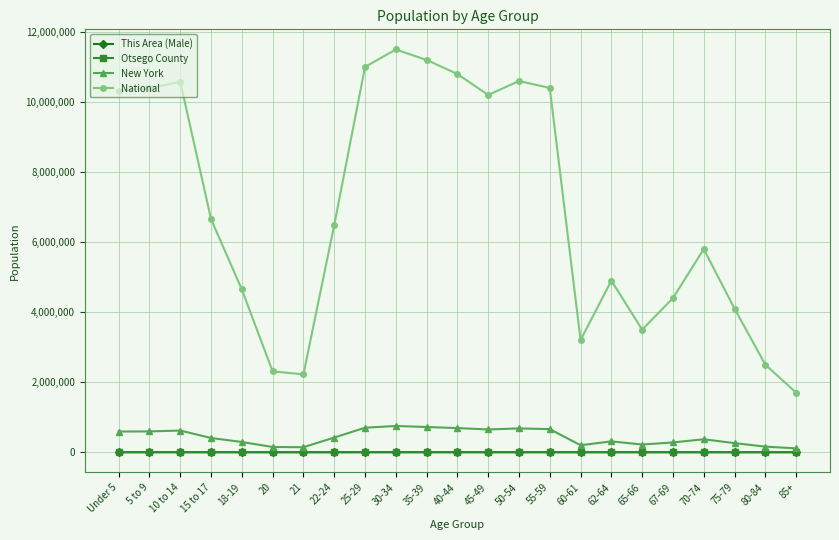

What is the label of the 8th point from the right?

60-61